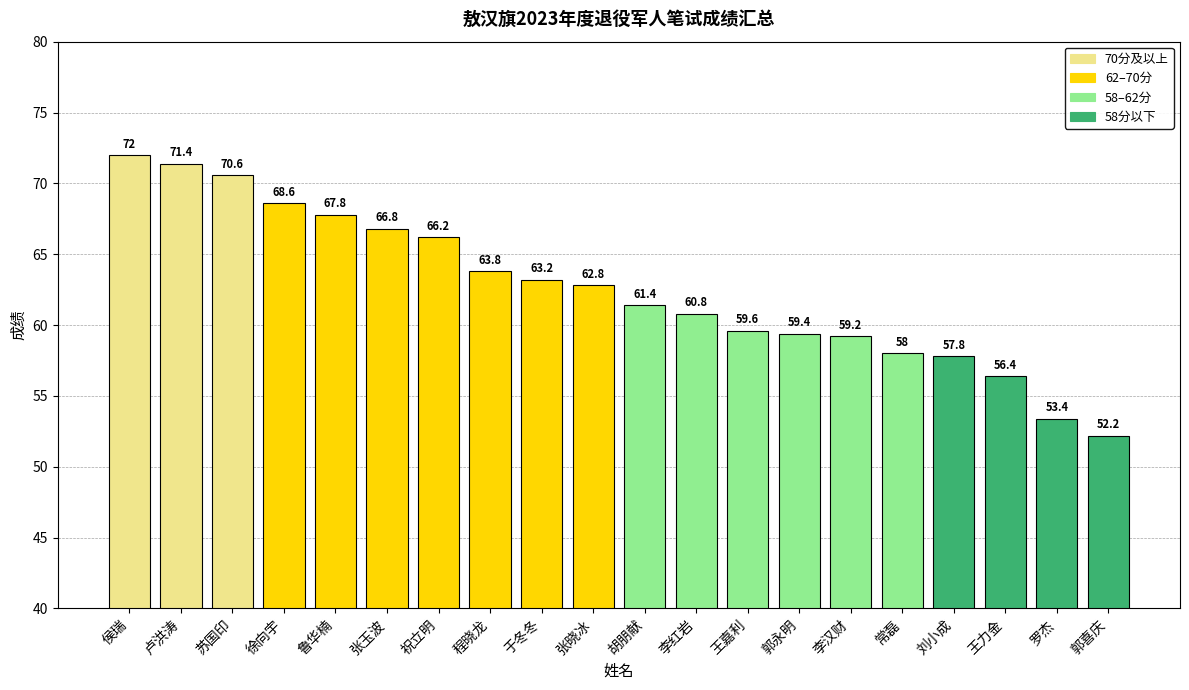

The value at 罗杰 is 35.5. True or false?

False